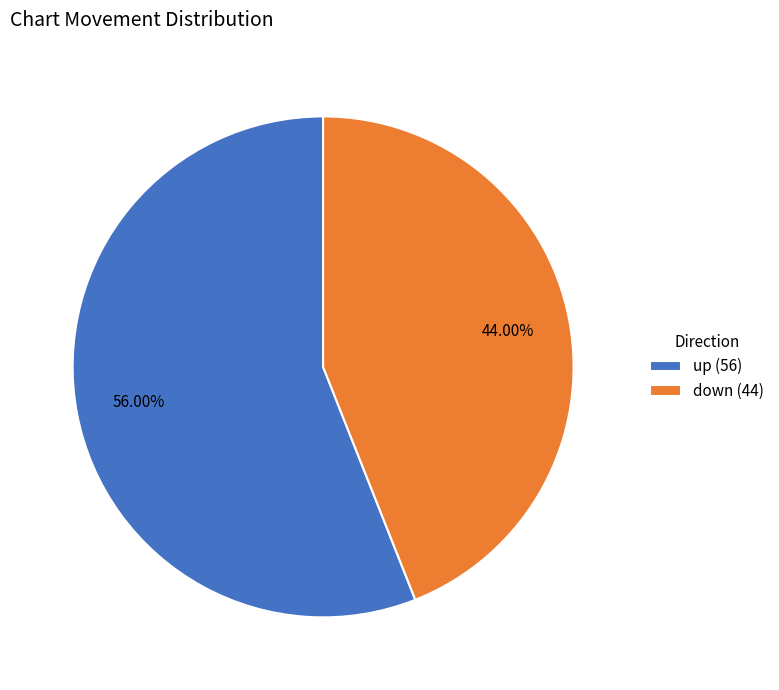

To the nearest percent, what is the difference between the largest and smallest slice percentages?

12%